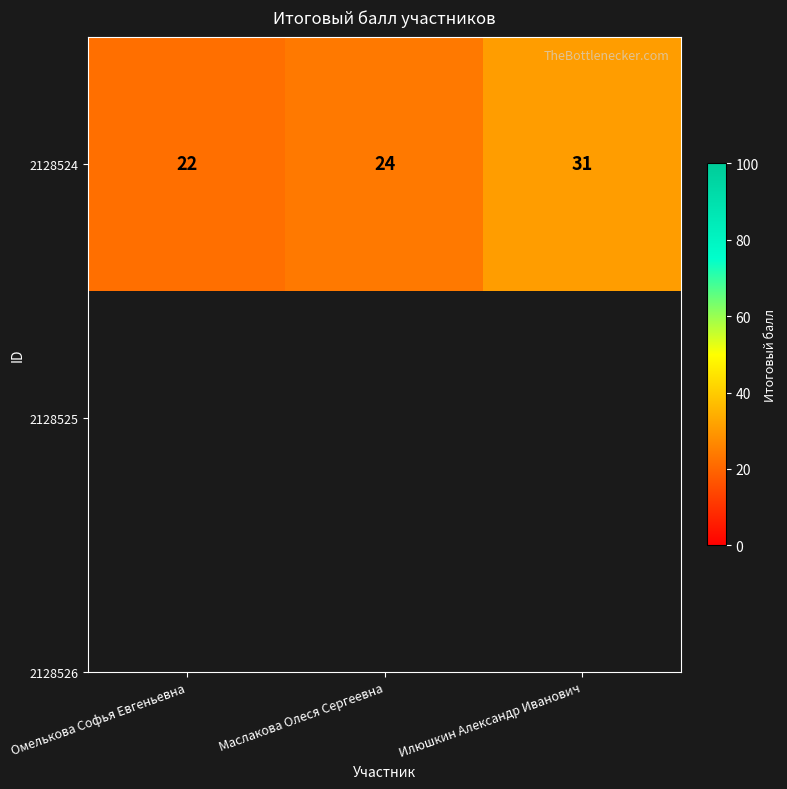

List the labels in order of value, smallest first.

Омелькова Софья Евгеньевна, Маслакова Олеся Сергеевна, Илюшкин Александр Иванович